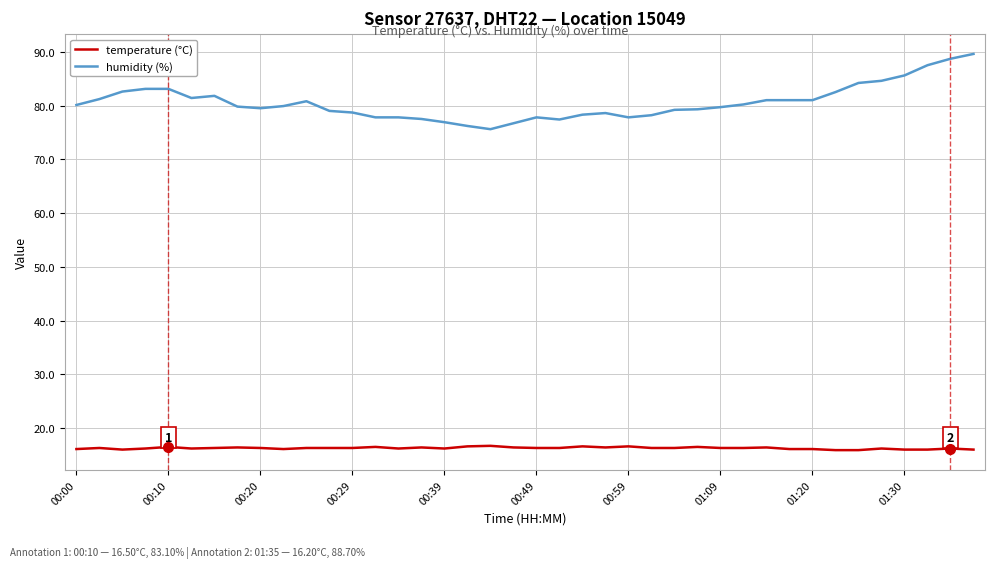

Rank the series by their maximum value, from lowest to highest.

temperature (°C), humidity (%)